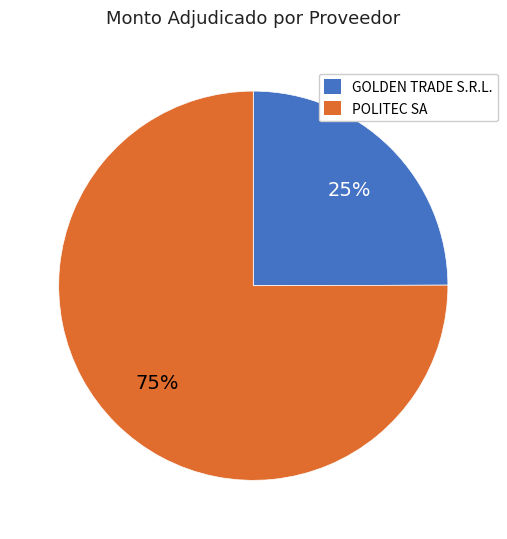

Which has a higher value, GOLDEN TRADE S.R.L. or POLITEC SA?

POLITEC SA